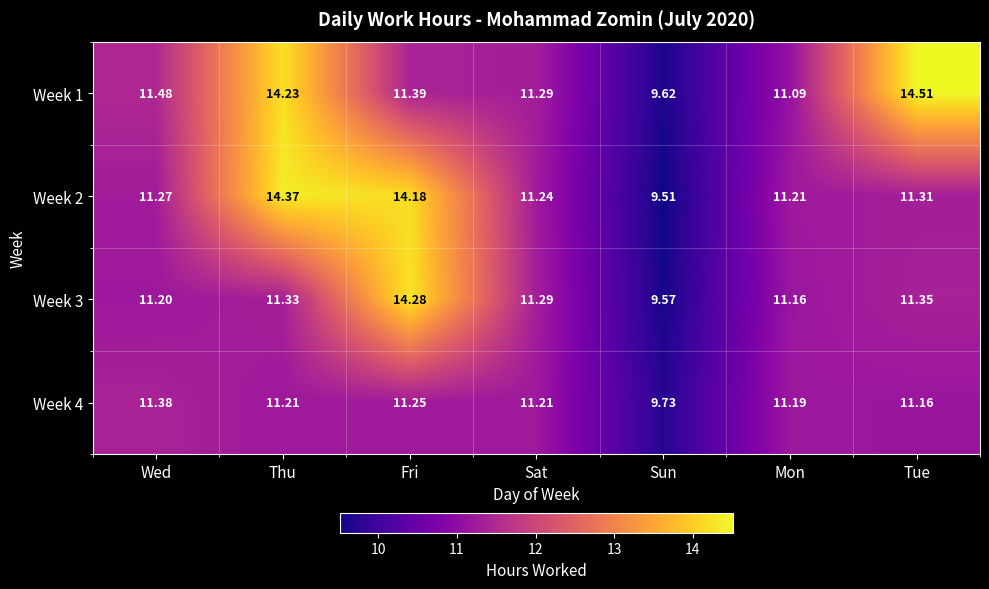

Rank the categories by Week 3 value from highest to lowest.

Fri, Tue, Thu, Sat, Wed, Mon, Sun